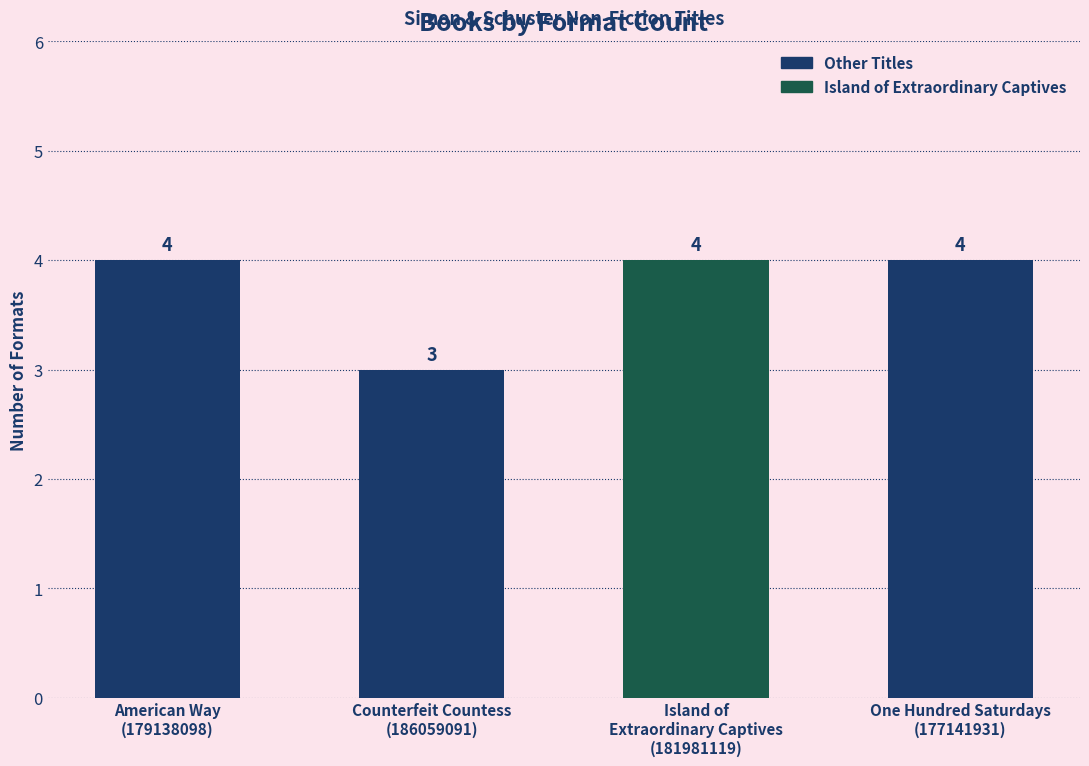

What is the minimum value shown in the chart?

3